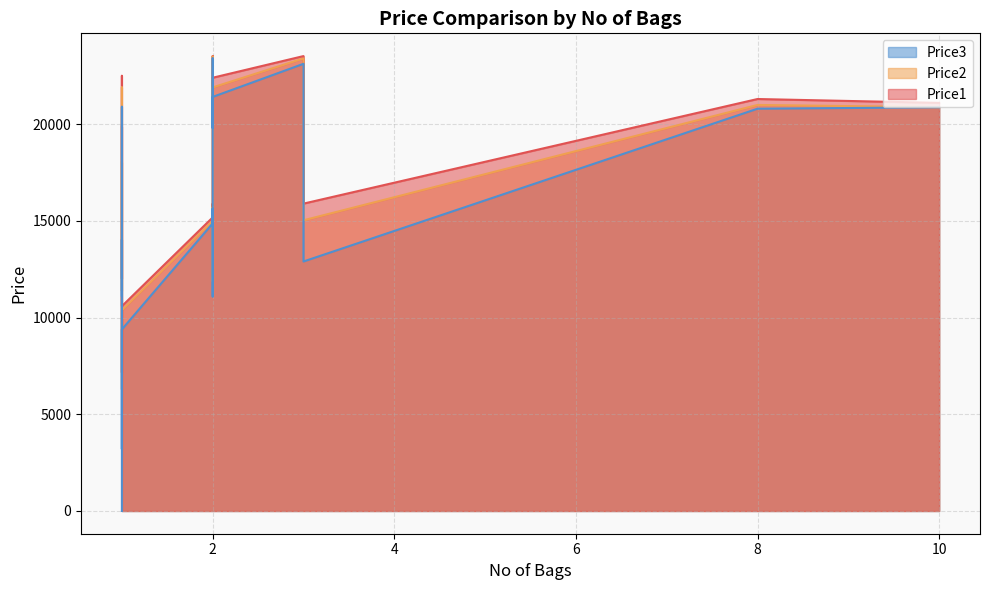

What is the total value across all series at 1?

37907